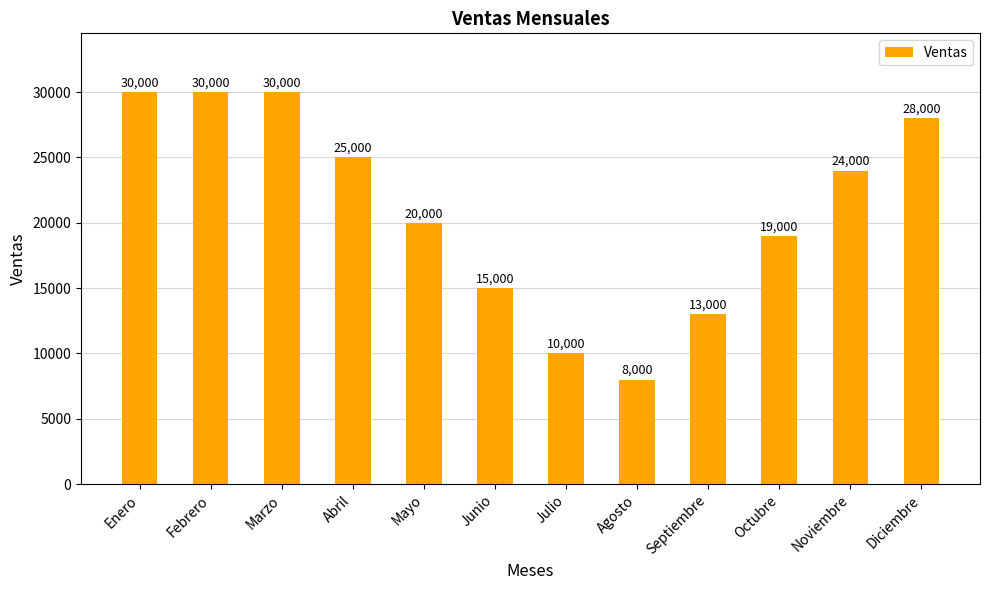

Reading left to right, extract all data points from this chart.

Enero=30000	Febrero=30000	Marzo=30000	Abril=25000	Mayo=20000	Junio=15000	Julio=10000	Agosto=8000	Septiembre=13000	Octubre=19000	Noviembre=24000	Diciembre=28000